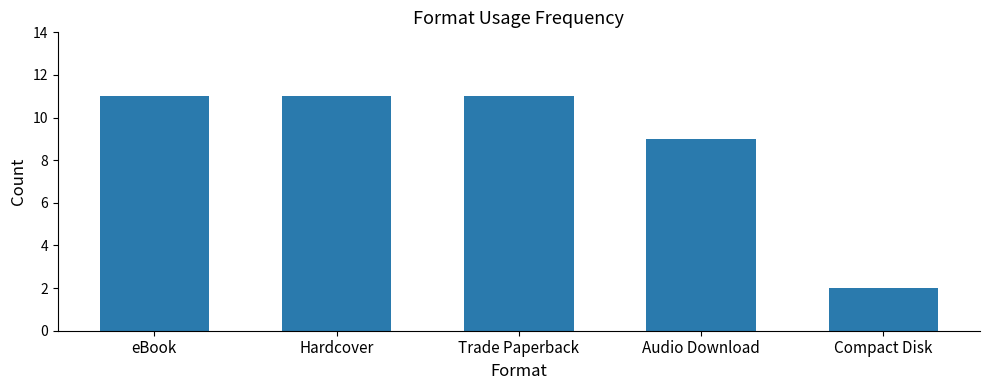

Reading left to right, list all the values displayed in this chart.

eBook=11	Hardcover=11	Trade Paperback=11	Audio Download=9	Compact Disk=2